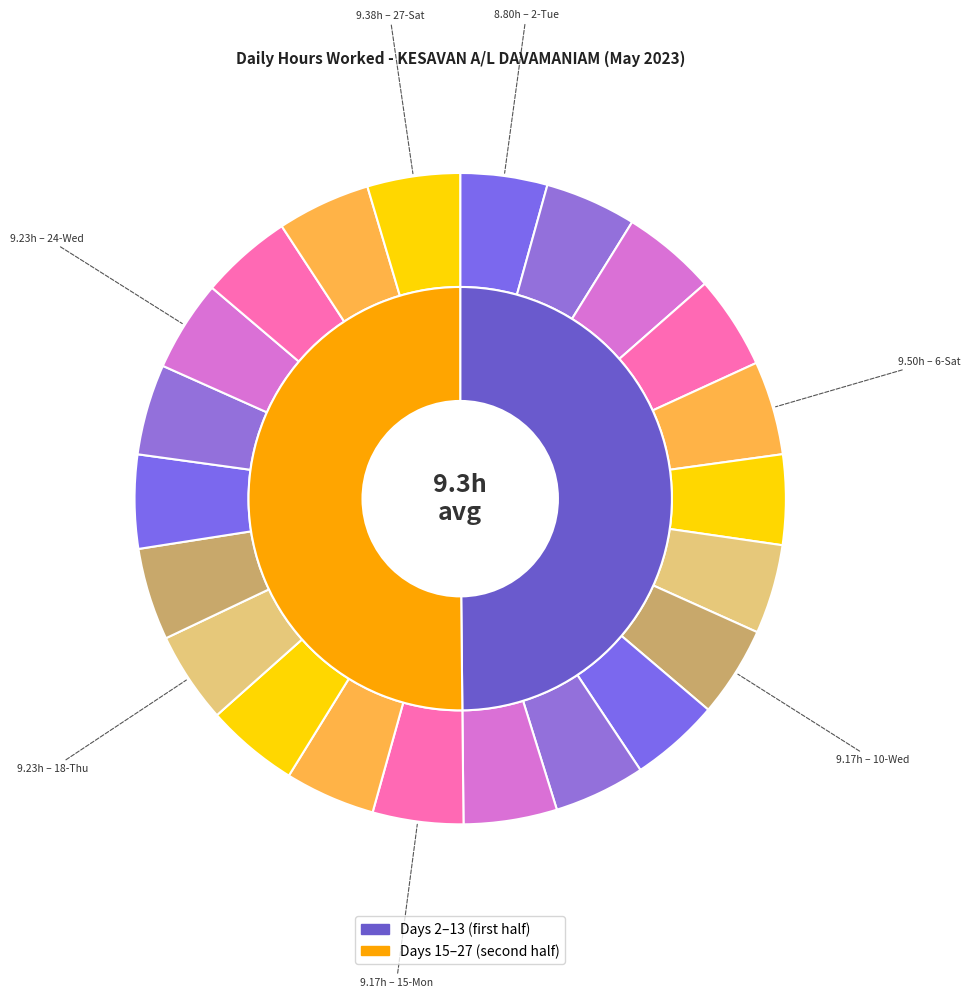

To the nearest percent, what portion does 8-Mon represent?

4%